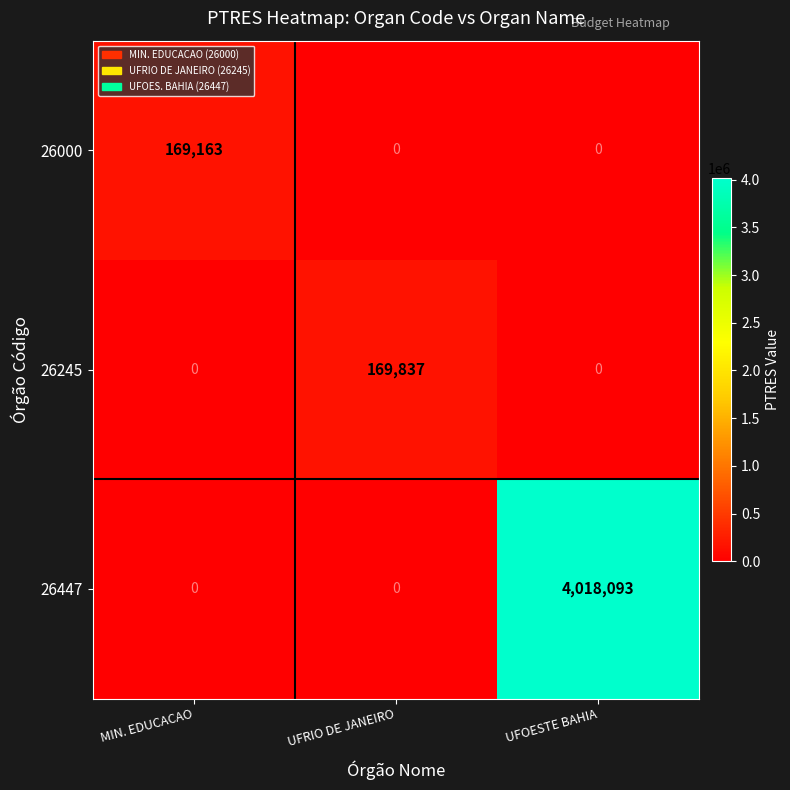

What is the difference between the highest and lowest values at UFRIO DE JANEIRO?

169837